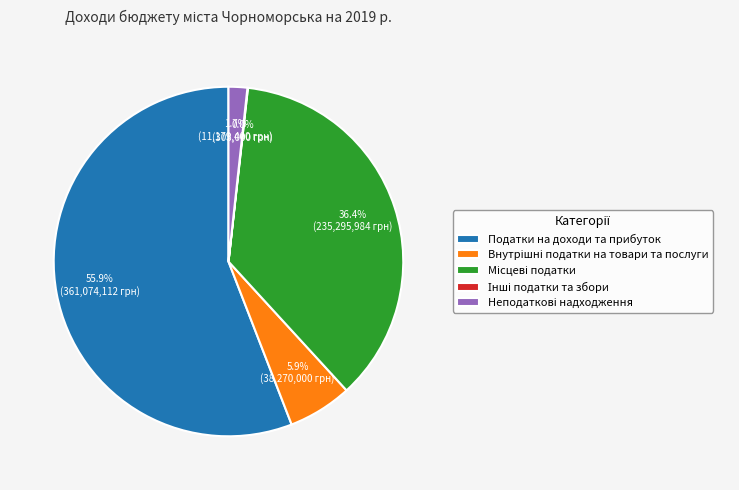

The Податки на доходи та прибуток slice represents 66% of the pie. True or false?

False